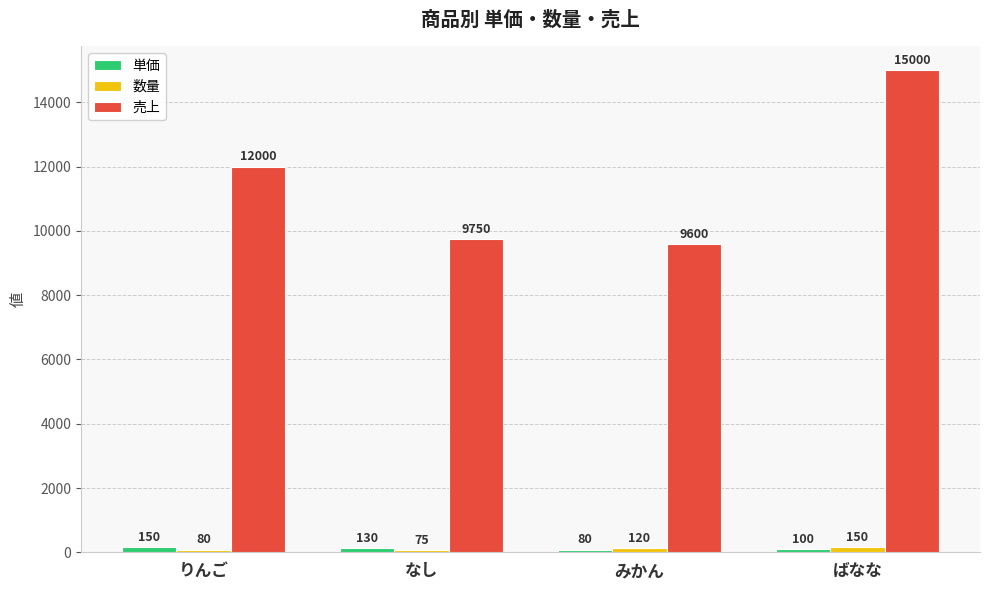

What is the label of the 1st bar from the right?

ばなな